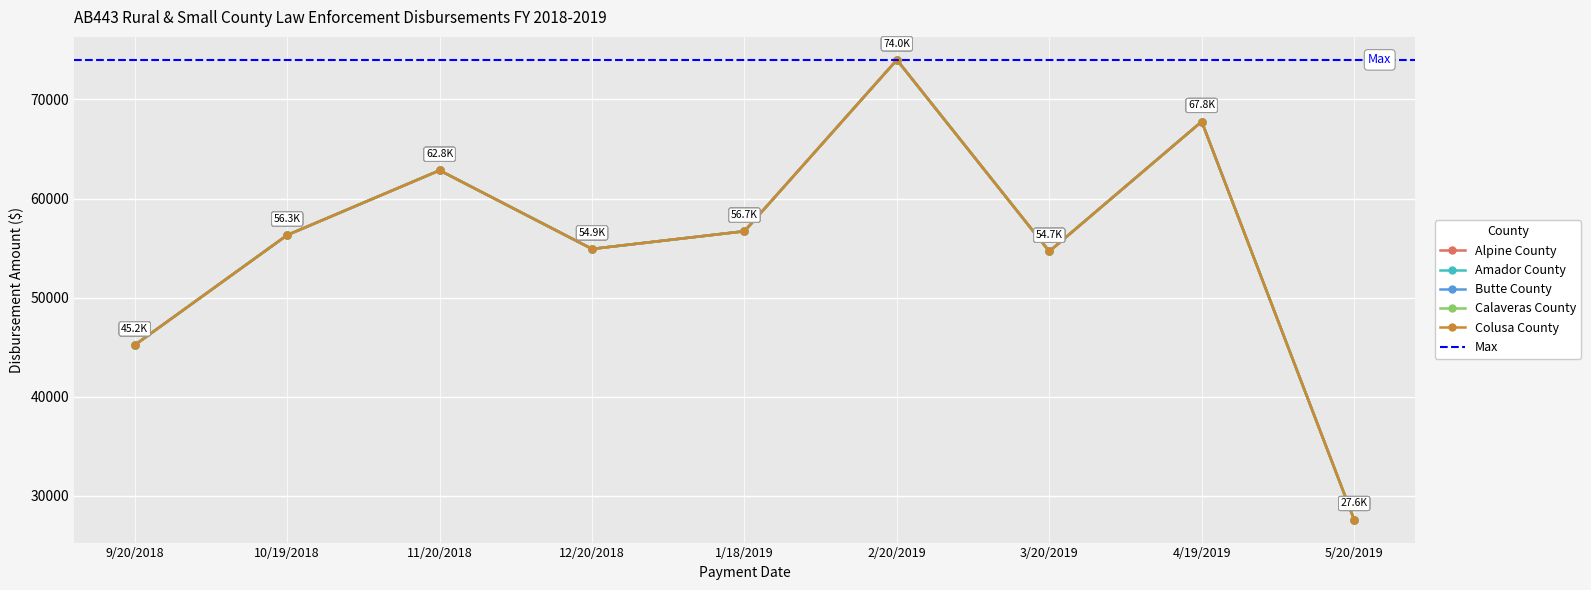

Which series has the largest total across all categories?

Amador County